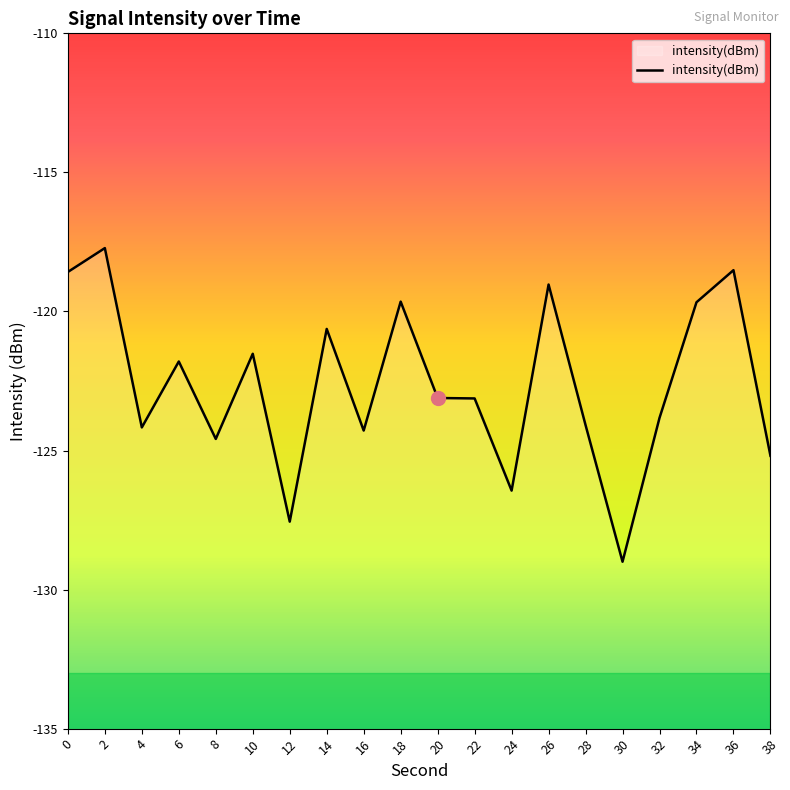

Is it true that the value at 34 is -190.5?

False